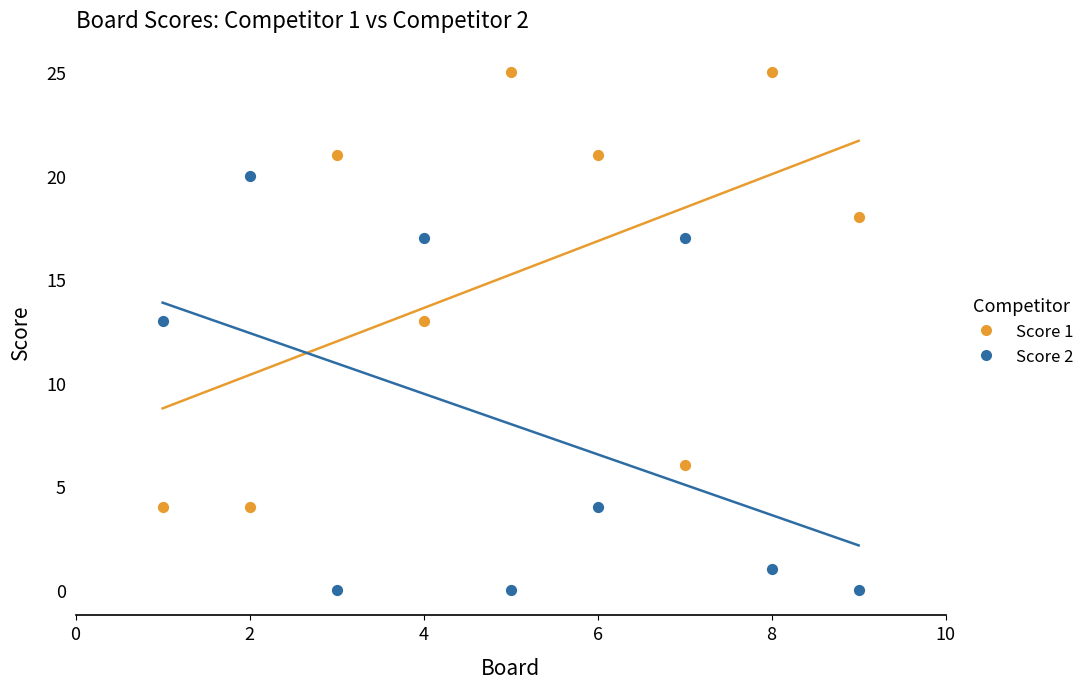

What is the X range (max minus min) for the scatter plot?

8